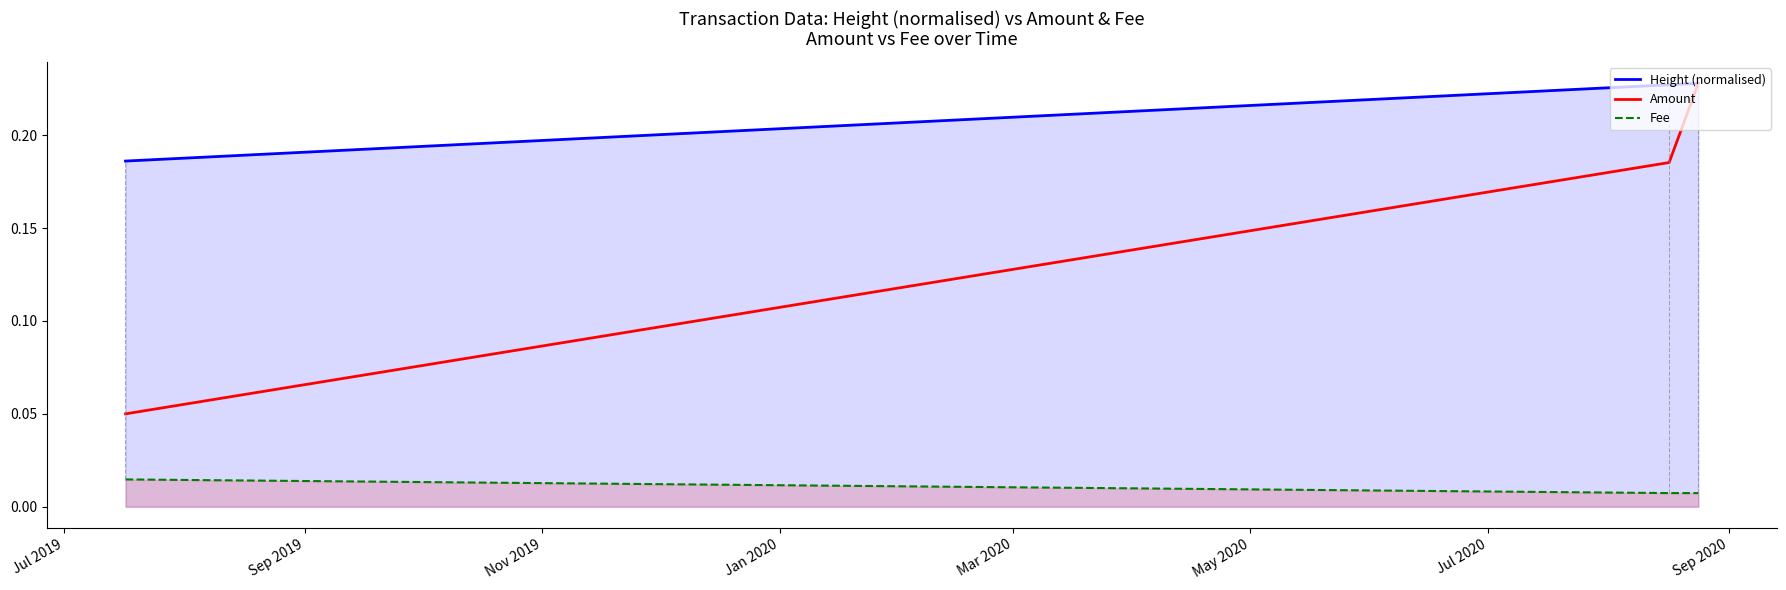

Which series has the largest total across all categories?

Height (normalised)